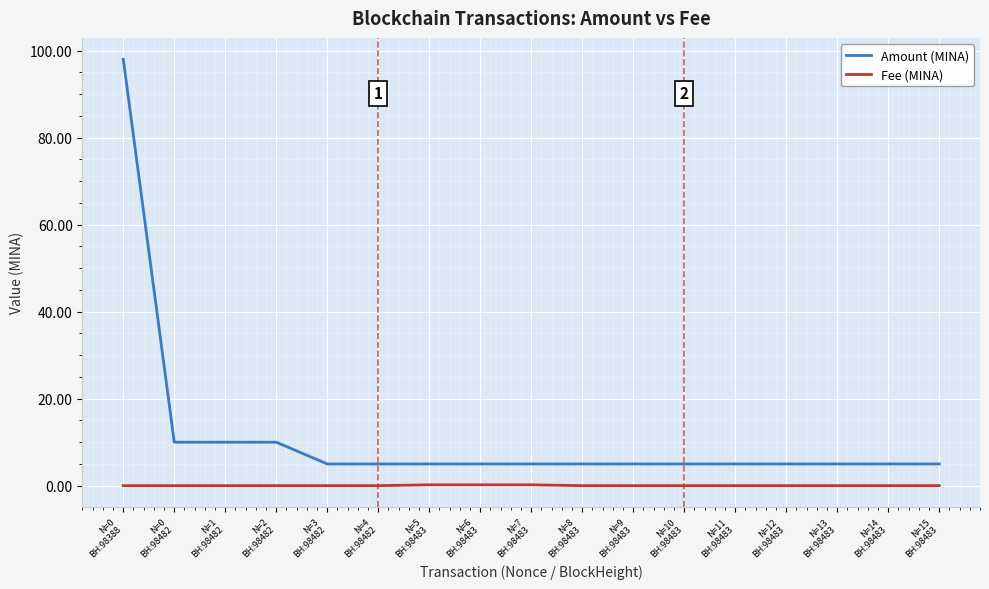

What are all the series names shown in the legend?

Amount (MINA), Fee (MINA)